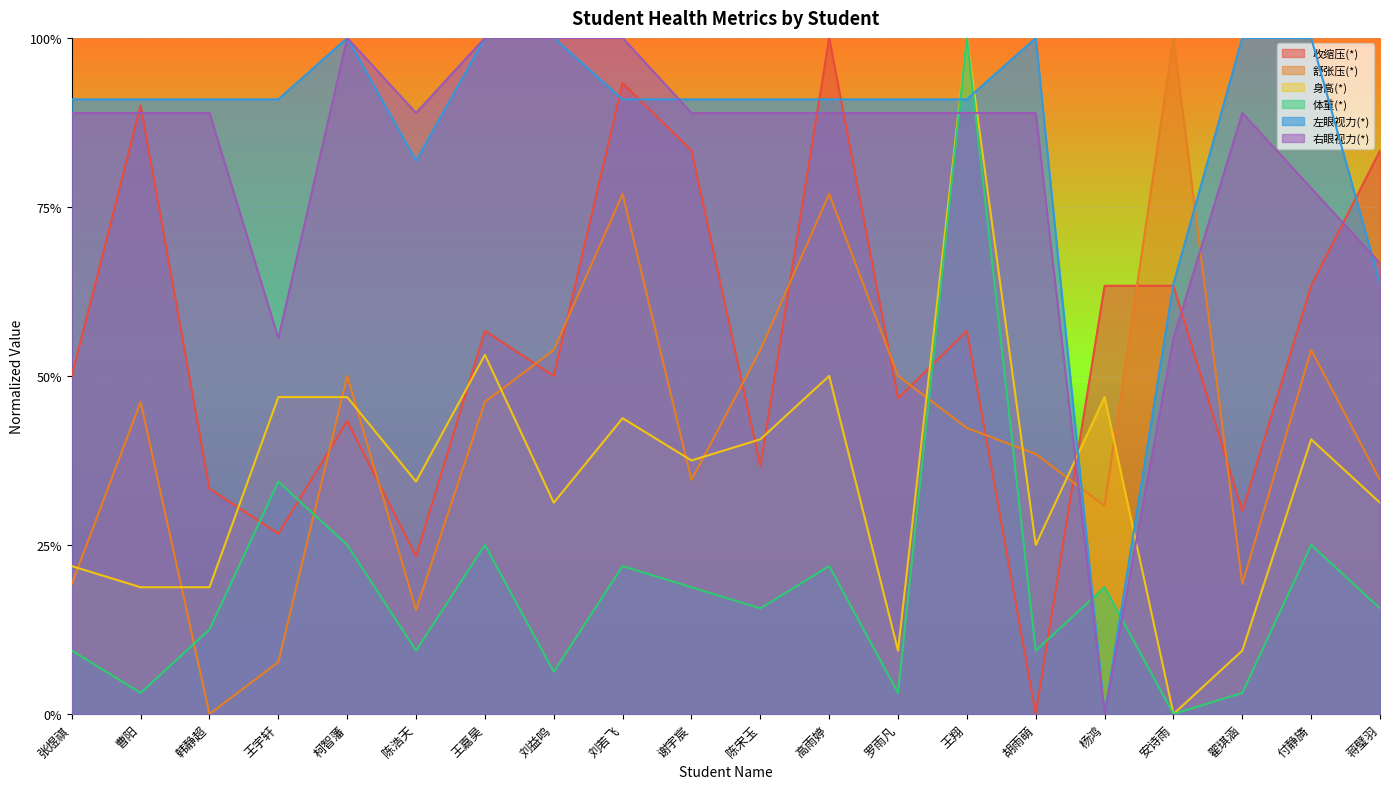

How many positive values does the 舒张压(*) series have?

19